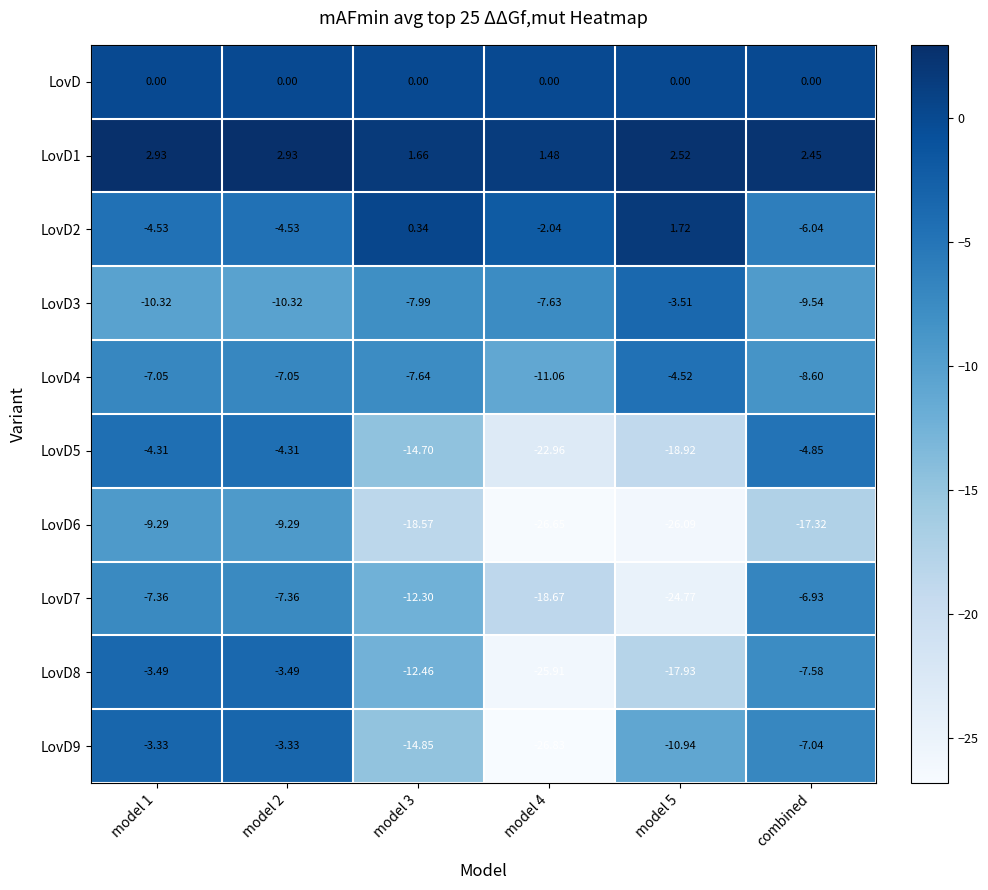

Is the value of LovD1 at model 1 greater than the value of LovD2 at model 3?

Yes